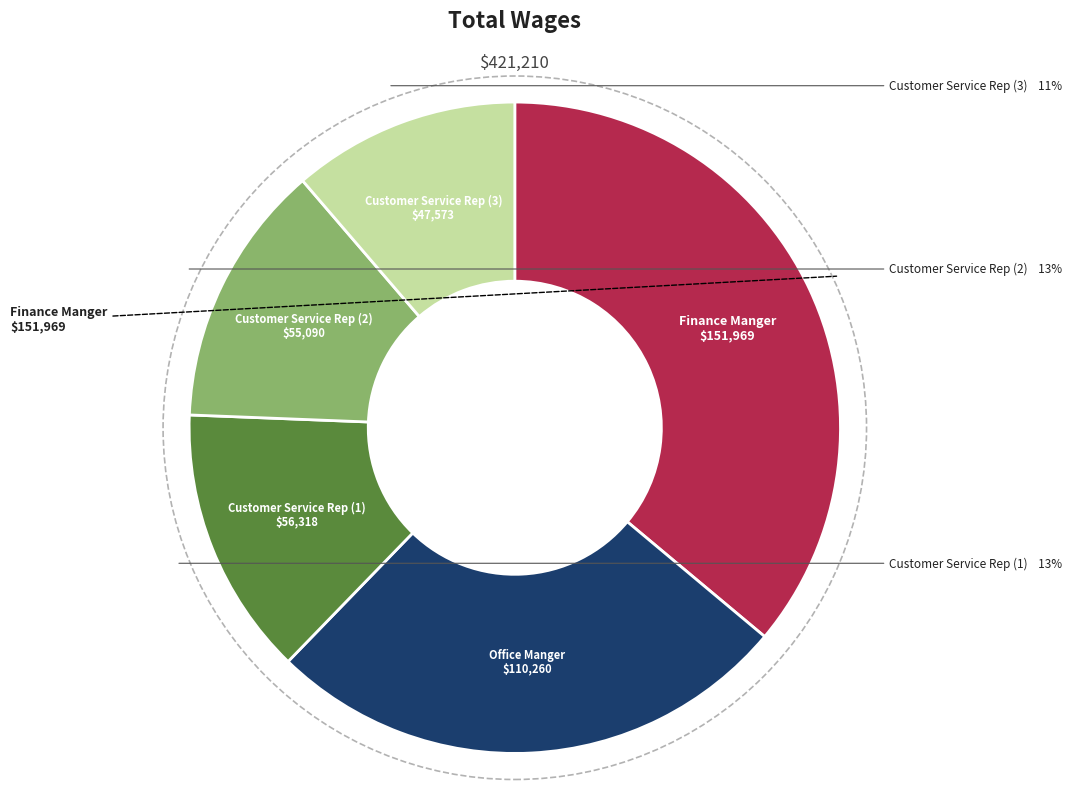

To the nearest percent, what is the average slice percentage?

20%